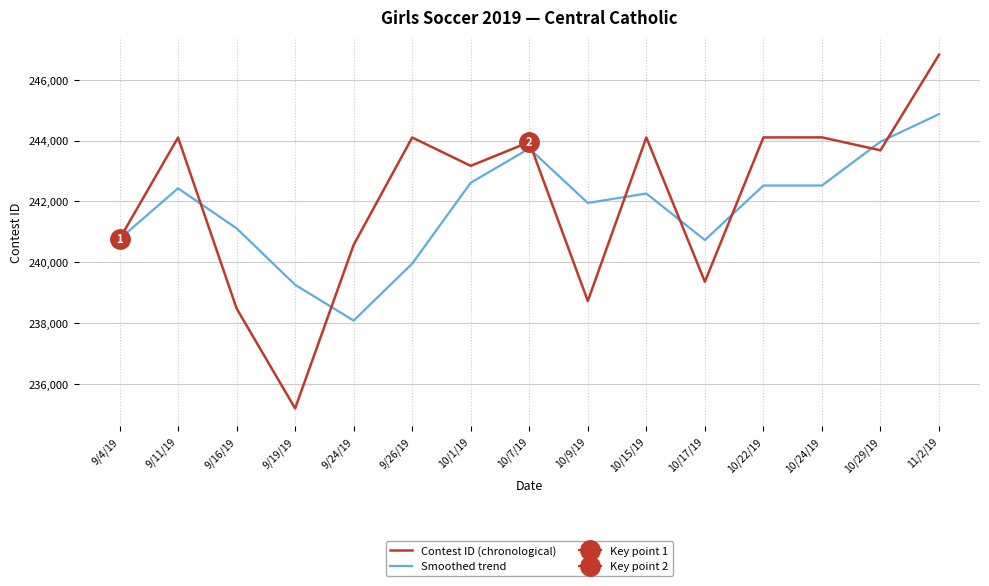

What is the difference between the highest and lowest values at 9/19/19?

4069.0